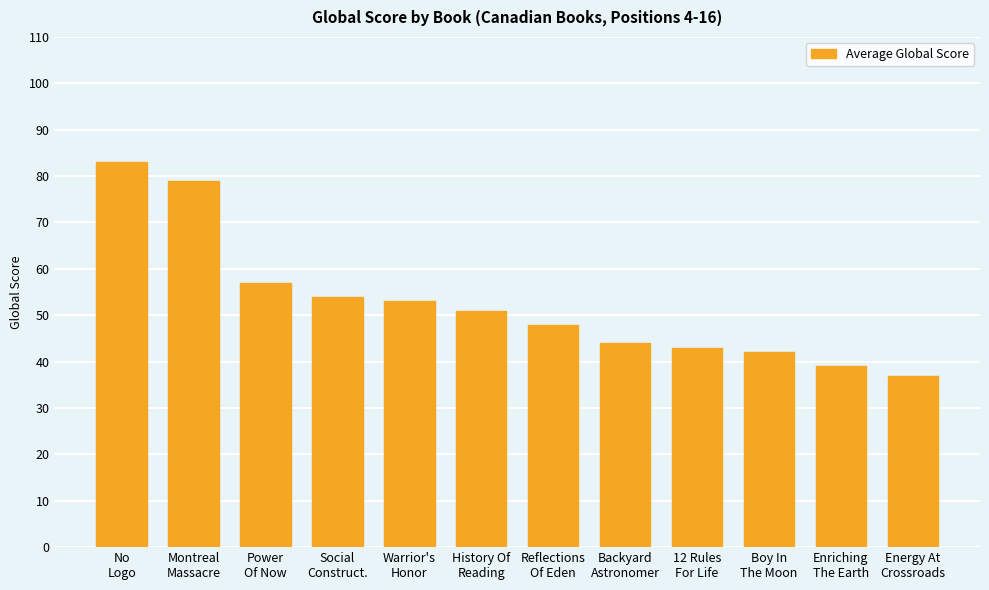

Rank the categories by value from highest to lowest.

No
Logo, Montreal
Massacre, Power
Of Now, Social
Construct., Warrior's
Honor, History Of
Reading, Reflections
Of Eden, Backyard
Astronomer, 12 Rules
For Life, Boy In
The Moon, Enriching
The Earth, Energy At
Crossroads